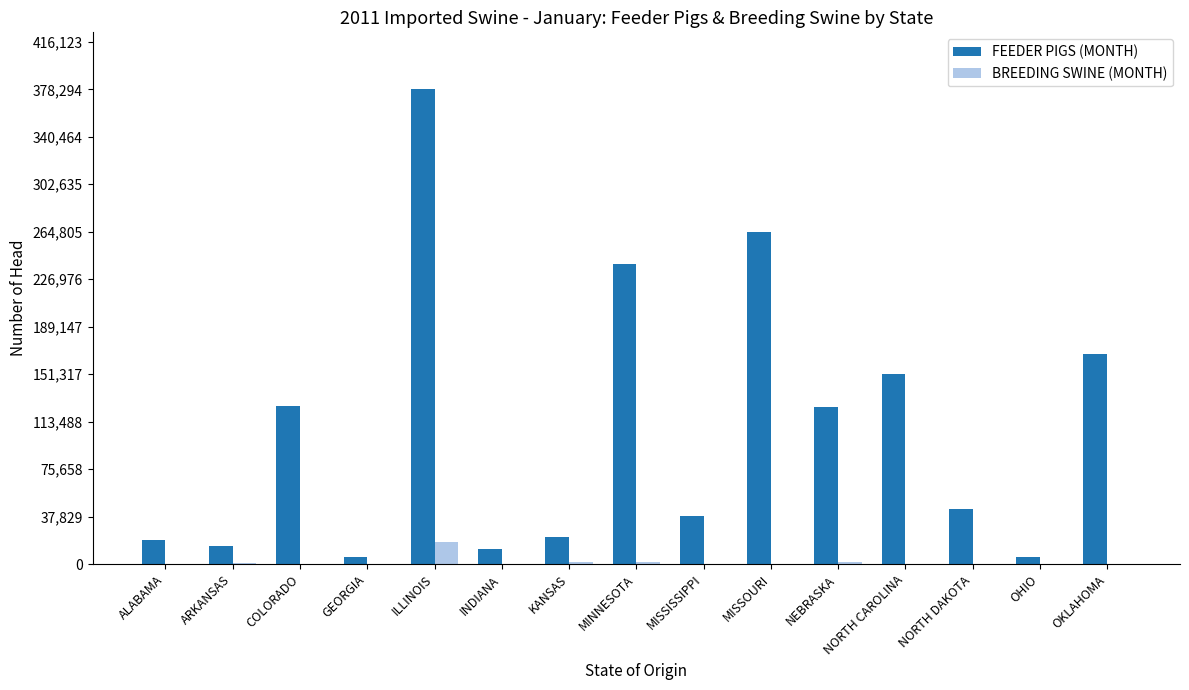

Which series changed the most between NEBRASKA and OKLAHOMA?

FEEDER PIGS (MONTH)